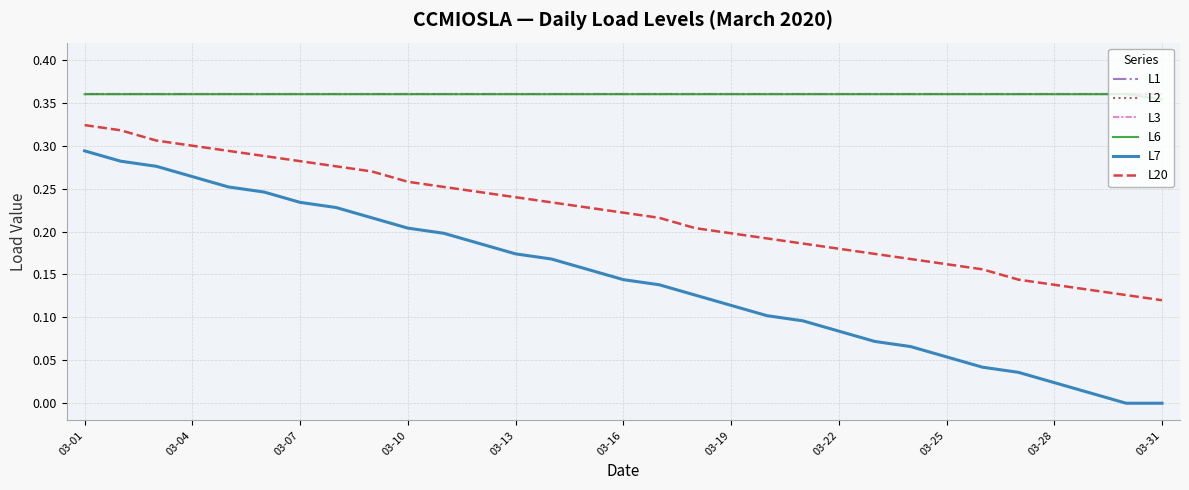

What is the difference between the maximum and second lowest values in the L7 series?

0.3